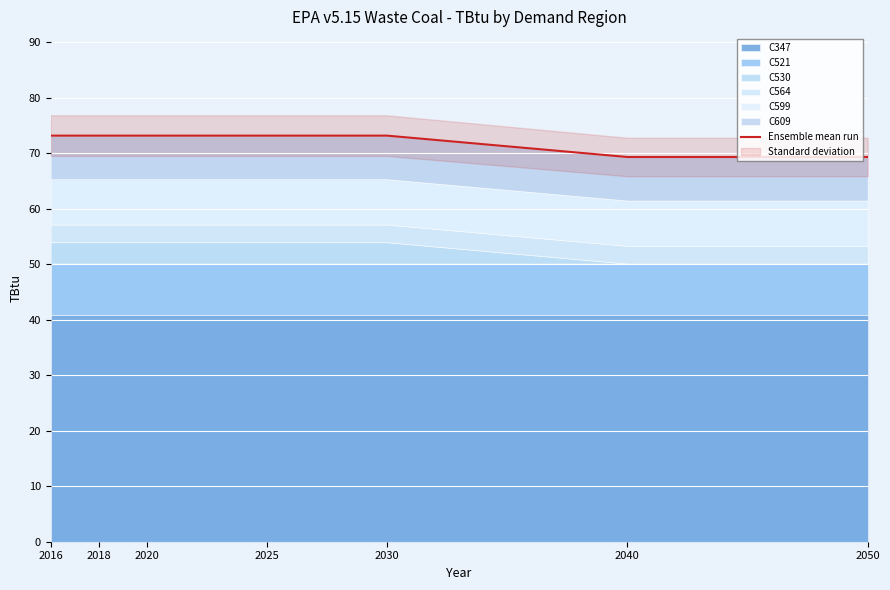

Approximately how many times larger is the value at 2018 compared to 2016?

1.0